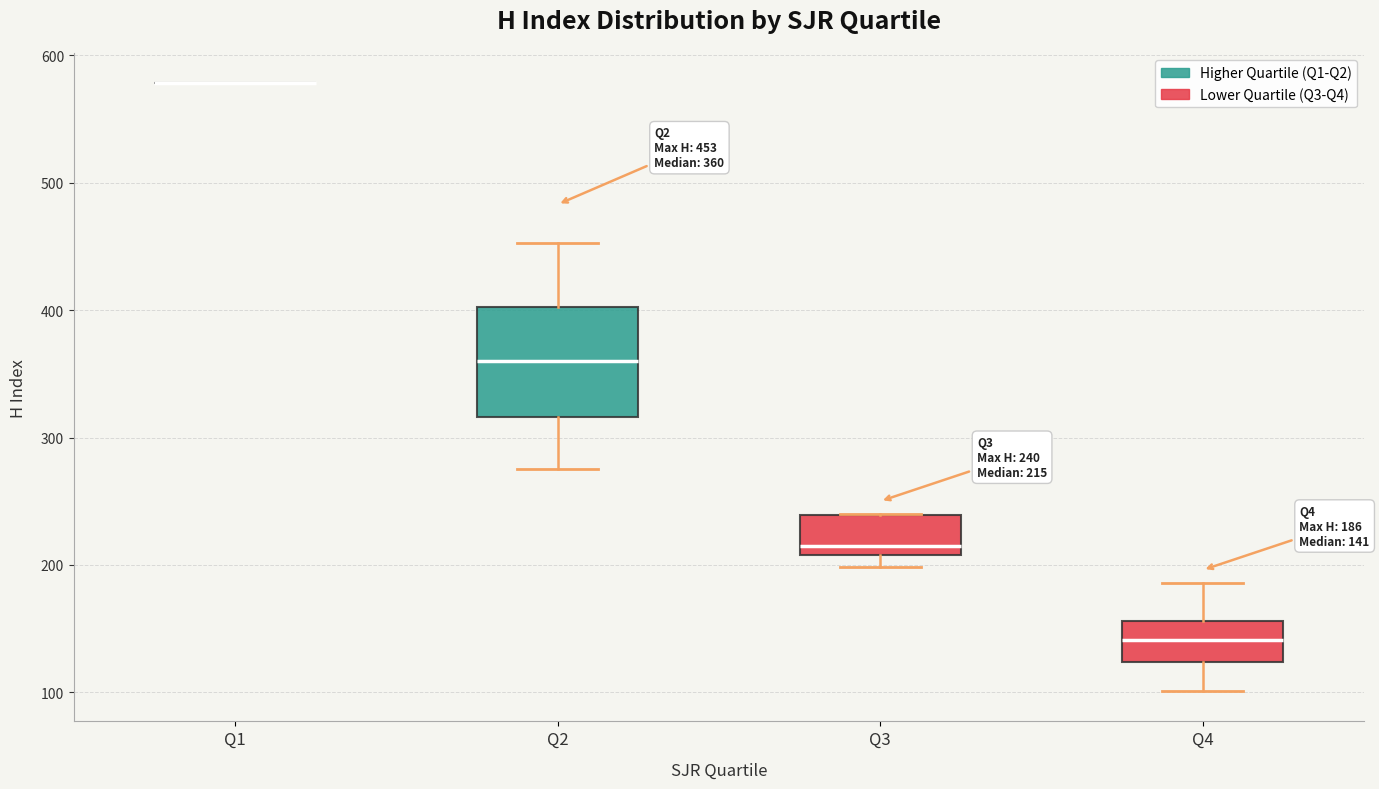

Which box is the tallest, from its lower edge to its upper edge?

Q2